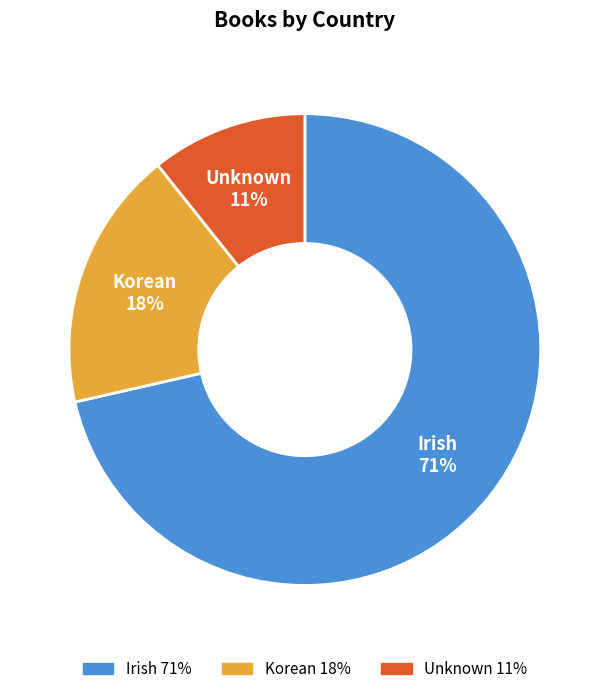

Which category has the biggest portion of the pie?

Irish